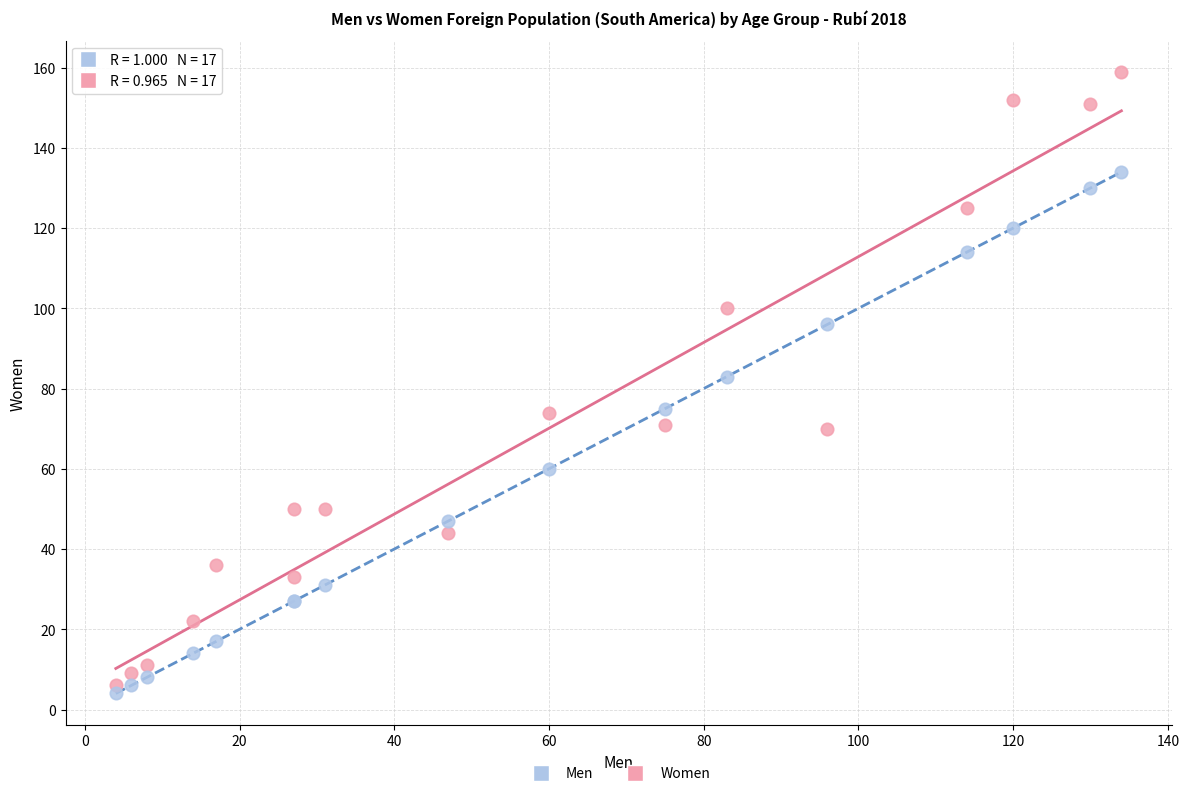

Which series reaches the minimum Y coordinate?

Men